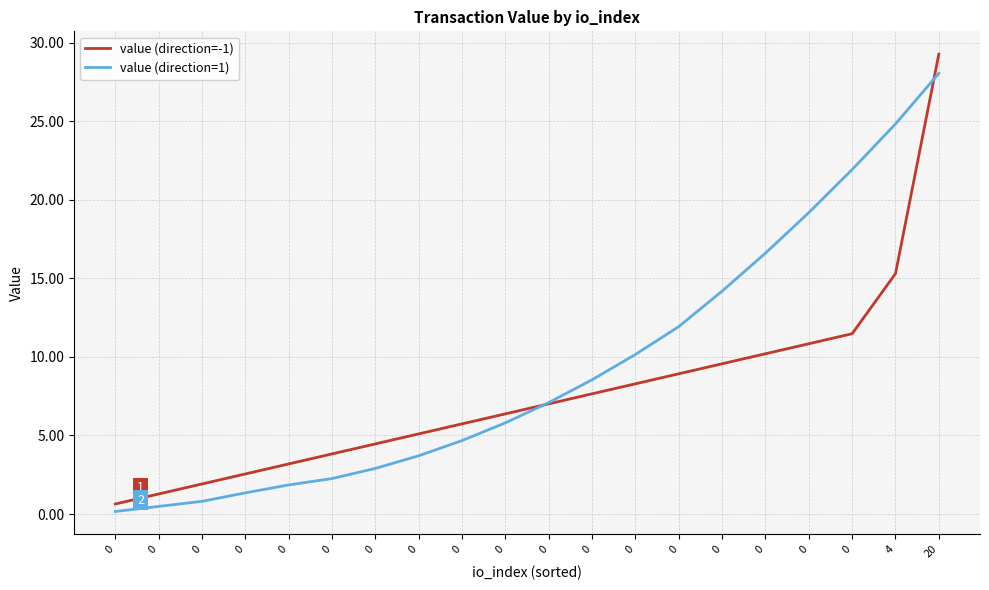

What are all the series names shown in the legend?

value (direction=-1), value (direction=1)